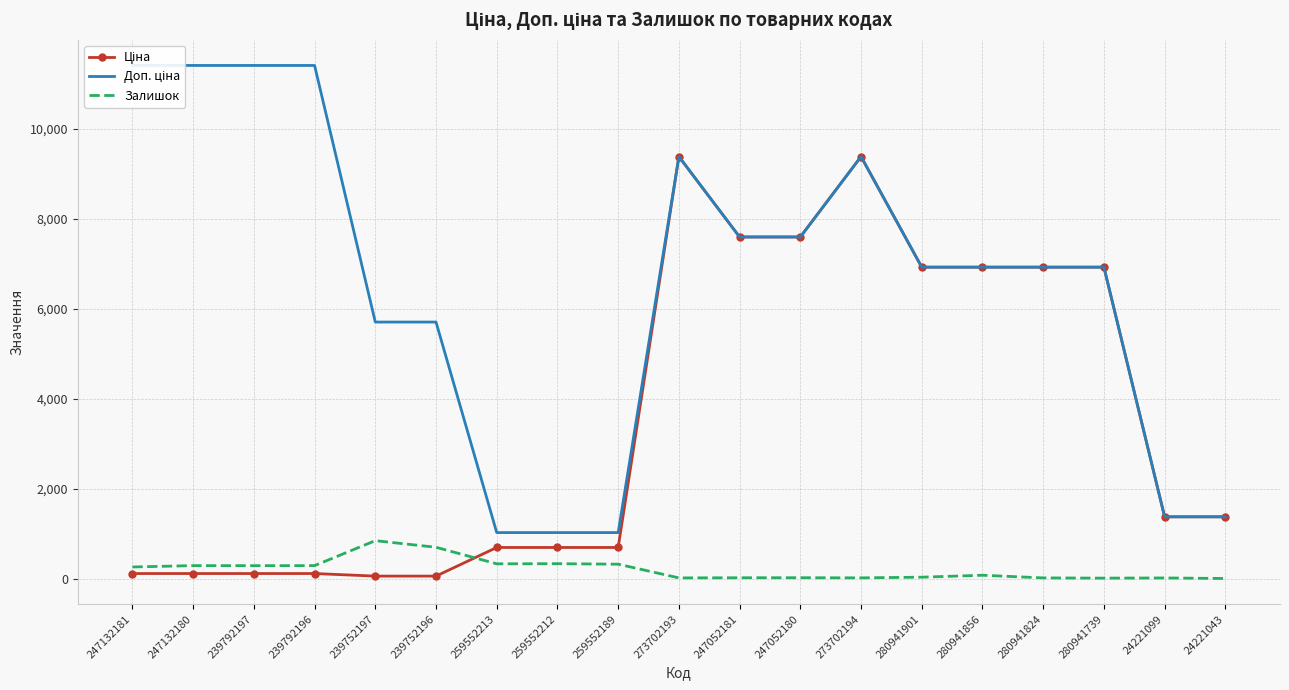

The value of Ціна at 259552213 is 1139.9. True or false?

False